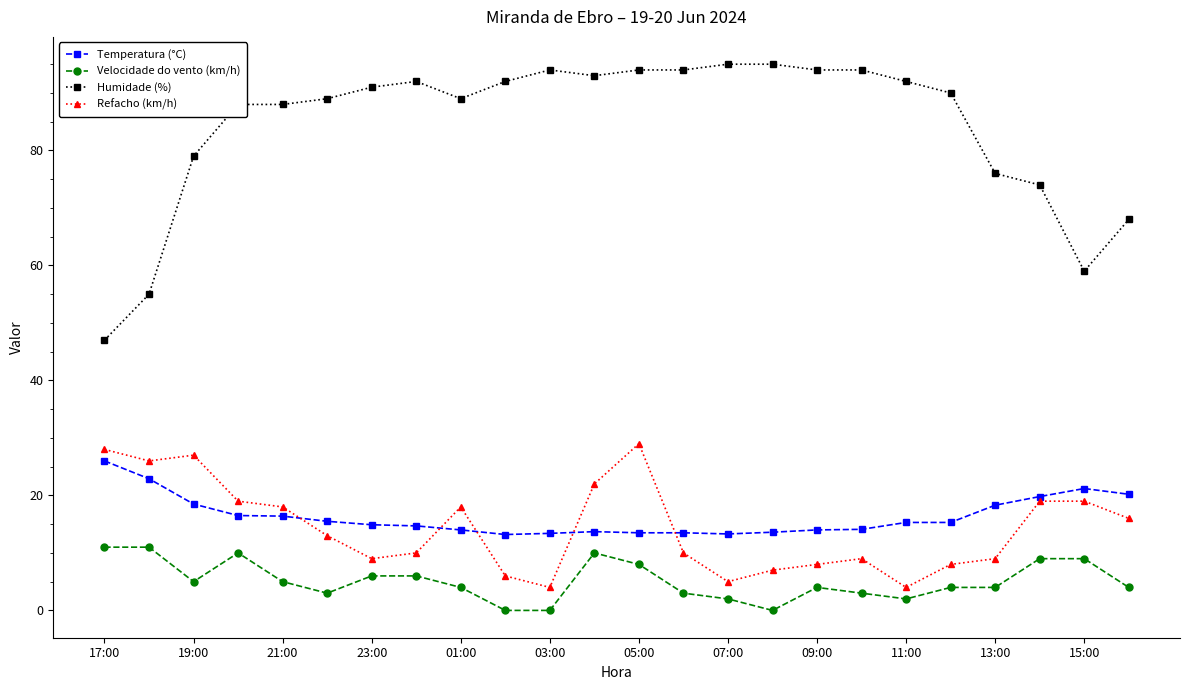

Which series has the widest spread of values?

Humidade (%)